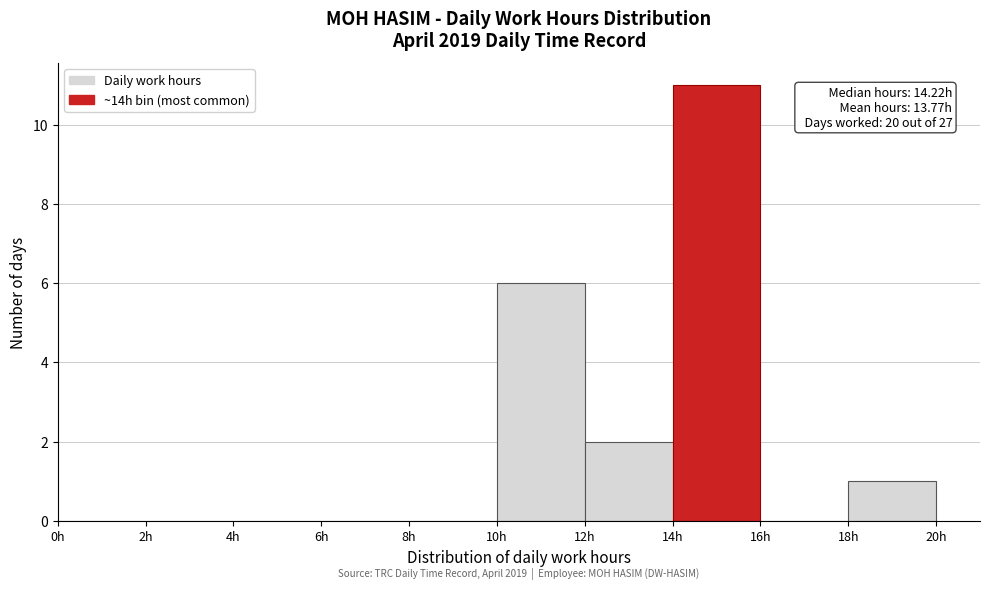

Over which range of the x-axis is the bar tallest?

14 to 16